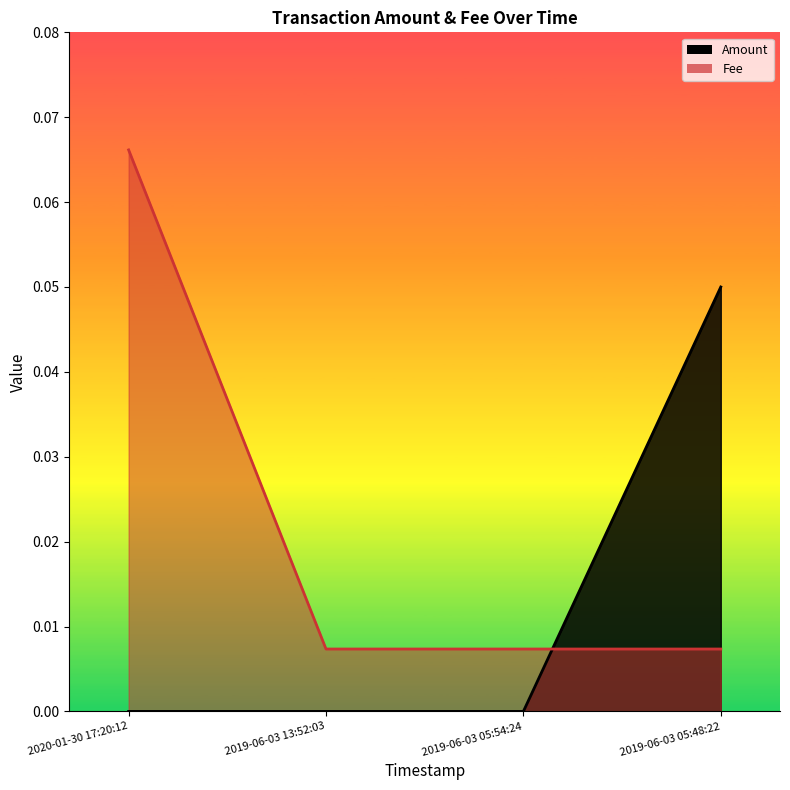

The value of Fee at 2019-06-03 05:48:22 is 0.0. True or false?

False